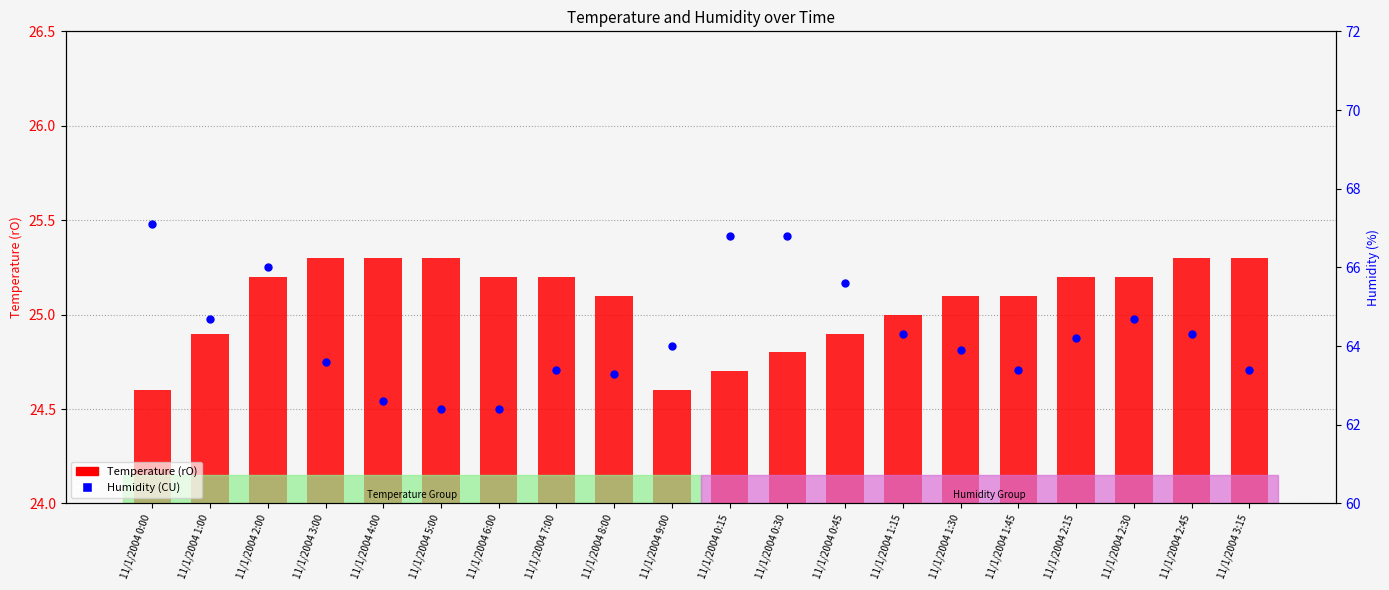

Which series contains the highest Y value?

Humidity (CU)